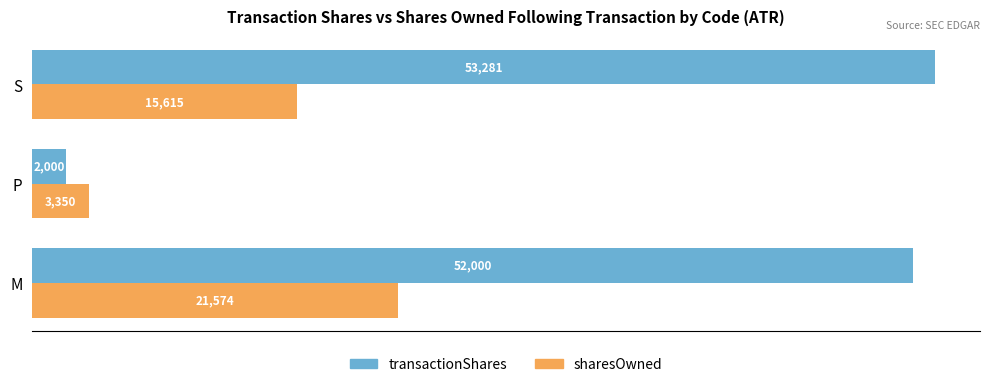

What is the difference between the highest and lowest values at P?

1350